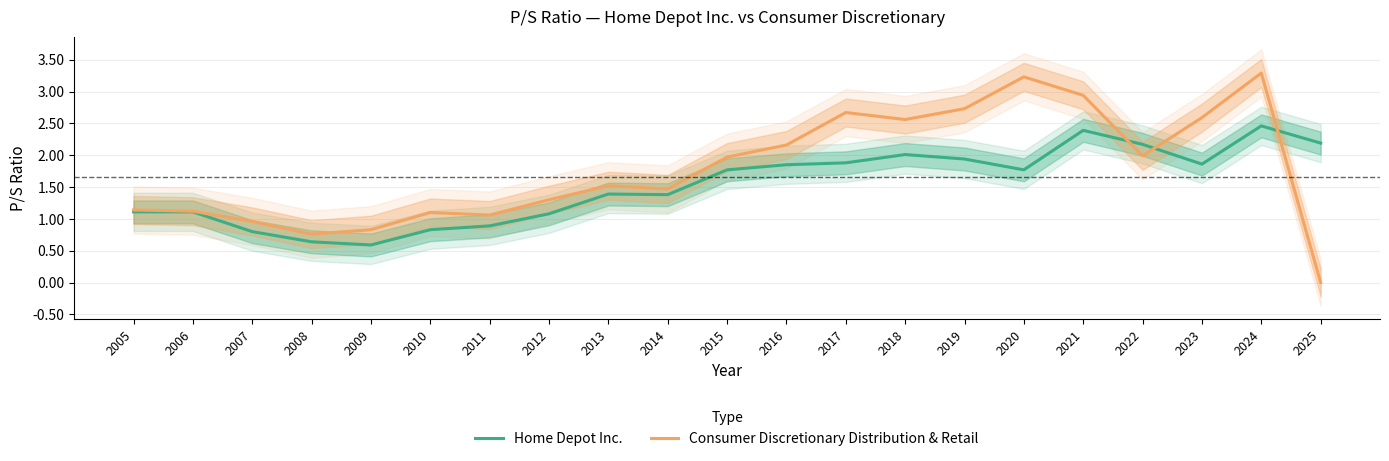

Where is the first local maximum for Consumer Discretionary Distribution & Retail?

2010